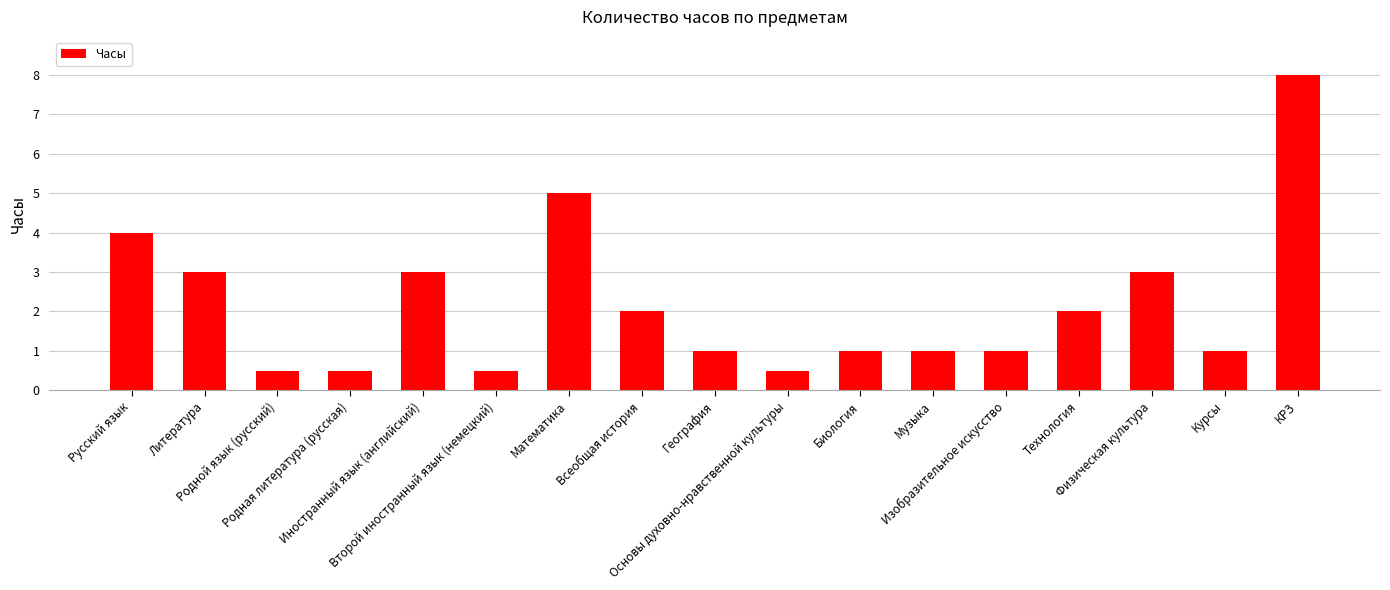

How many data points does each series have?

17